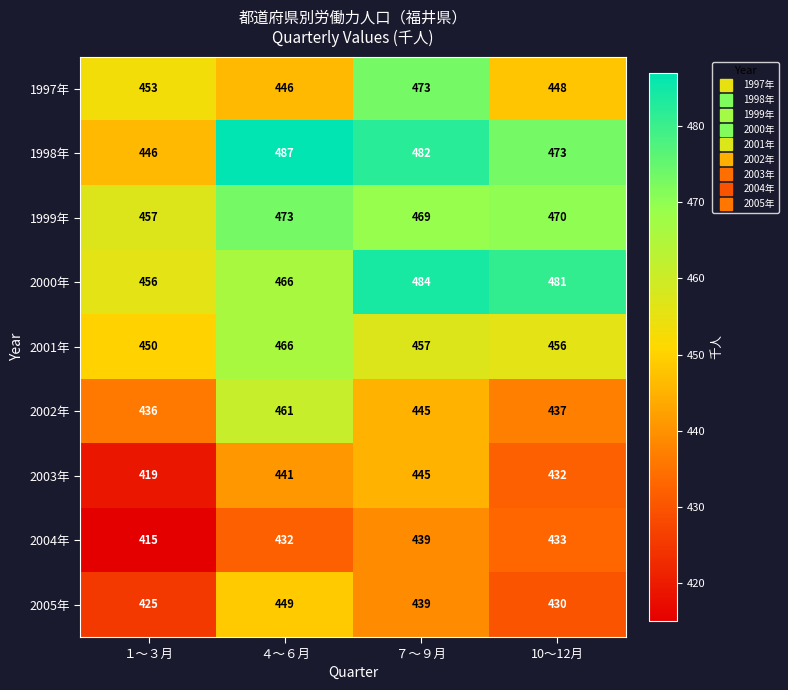

Where is 2003年 nearest to the value 432?

10～12月